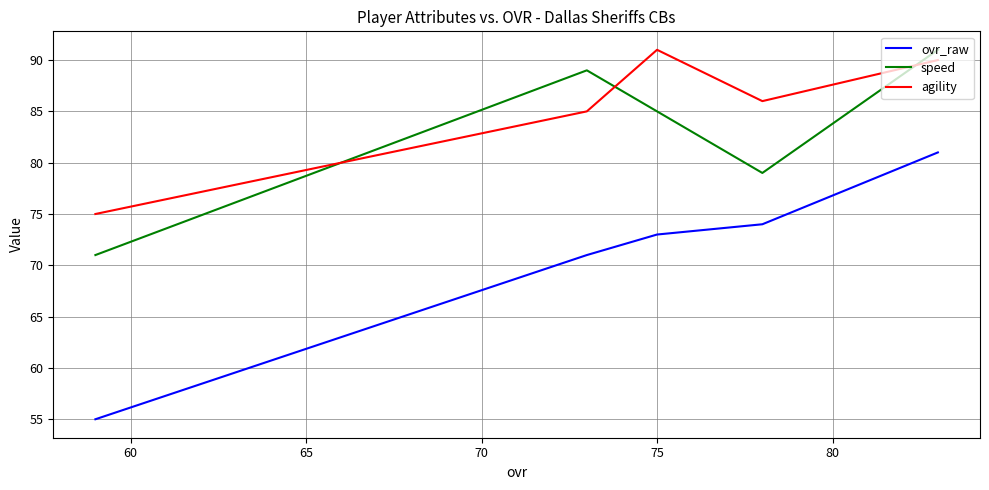

What is the highest value of the agility series?

91